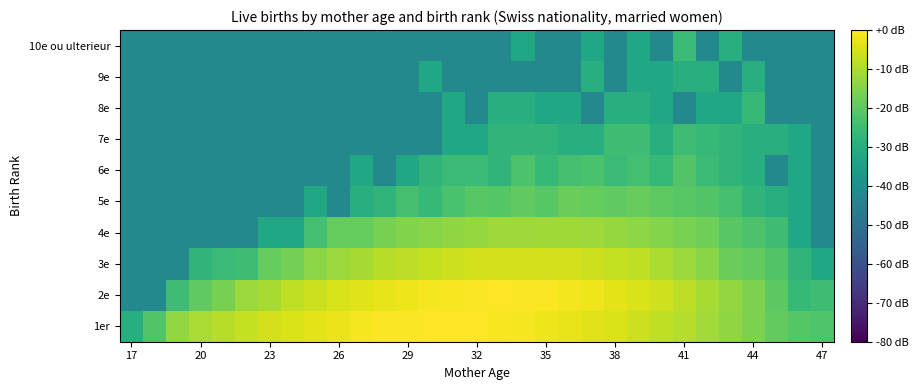

Reading left to right, what are all the values shown in this chart?

1er: -29.5	-21.7	-13.1	-10.3	-8.5	-6.9	-5.4	-4.1	-3.3	-2.3	-1.2	-0.5	-0.3	0.0	-0.1	-0.2	-0.8	-1.2	-1.9	-2.6	-3.7	-4.7	-6.1	-7.6	-8.8	-11.2	-13.2	-15.7	-19.2	-21.0	-22.1
2e: -42.5	-42.5	-24.7	-19.5	-16.3	-12.0	-10.4	-7.7	-6.3	-4.8	-3.9	-2.6	-1.9	-1.2	-0.9	-0.5	-0.2	-0.6	-0.6	-1.5	-2.0	-3.4	-4.6	-5.9	-8.1	-10.3	-13.1	-15.7	-20.2	-26.4	-24.7
3e: -42.5	-42.5	-42.5	-27.7	-25.5	-24.7	-19.0	-16.8	-13.8	-12.0	-10.8	-8.7	-8.0	-7.0	-6.0	-5.6	-5.3	-5.0	-5.1	-5.3	-6.3	-6.9	-7.8	-9.8	-12.1	-14.1	-18.2	-19.2	-21.7	-27.7	-32.5
4e: -42.5	-42.5	-42.5	-42.5	-42.5	-42.5	-32.5	-32.5	-24.0	-19.0	-19.0	-16.3	-15.1	-14.1	-13.2	-12.5	-11.7	-11.9	-11.4	-11.3	-11.9	-12.5	-13.6	-14.8	-16.1	-17.7	-20.7	-22.5	-24.7	-32.5	-42.5
5e: -42.5	-42.5	-42.5	-42.5	-42.5	-42.5	-42.5	-42.5	-32.5	-42.5	-29.5	-27.7	-23.4	-26.4	-22.9	-20.7	-21.0	-19.7	-20.7	-18.0	-19.0	-19.7	-18.7	-19.9	-20.7	-21.7	-23.4	-27.7	-29.5	-32.5	-42.5
6e: -42.5	-42.5	-42.5	-42.5	-42.5	-42.5	-42.5	-42.5	-42.5	-42.5	-32.5	-42.5	-32.5	-27.7	-25.5	-25.5	-27.7	-22.5	-26.4	-23.4	-22.9	-25.5	-24.0	-26.4	-21.7	-25.5	-27.7	-29.5	-42.5	-32.5	-42.5
7e: -42.5	-42.5	-42.5	-42.5	-42.5	-42.5	-42.5	-42.5	-42.5	-42.5	-42.5	-42.5	-42.5	-42.5	-32.5	-32.5	-27.7	-27.7	-27.7	-29.5	-29.5	-24.7	-24.7	-29.5	-24.7	-26.4	-27.7	-29.5	-29.5	-32.5	-42.5
8e: -42.5	-42.5	-42.5	-42.5	-42.5	-42.5	-42.5	-42.5	-42.5	-42.5	-42.5	-42.5	-42.5	-42.5	-32.5	-42.5	-29.5	-29.5	-32.5	-32.5	-42.5	-29.5	-29.5	-32.5	-42.5	-32.5	-32.5	-26.4	-42.5	-42.5	-42.5
9e: -42.5	-42.5	-42.5	-42.5	-42.5	-42.5	-42.5	-42.5	-42.5	-42.5	-42.5	-42.5	-42.5	-32.5	-42.5	-42.5	-42.5	-42.5	-42.5	-42.5	-29.5	-42.5	-32.5	-32.5	-29.5	-29.5	-42.5	-29.5	-42.5	-42.5	-42.5
10e ou ulterieur: -42.5	-42.5	-42.5	-42.5	-42.5	-42.5	-42.5	-42.5	-42.5	-42.5	-42.5	-42.5	-42.5	-42.5	-42.5	-42.5	-42.5	-32.5	-42.5	-42.5	-32.5	-42.5	-32.5	-42.5	-25.5	-42.5	-29.5	-42.5	-42.5	-42.5	-42.5